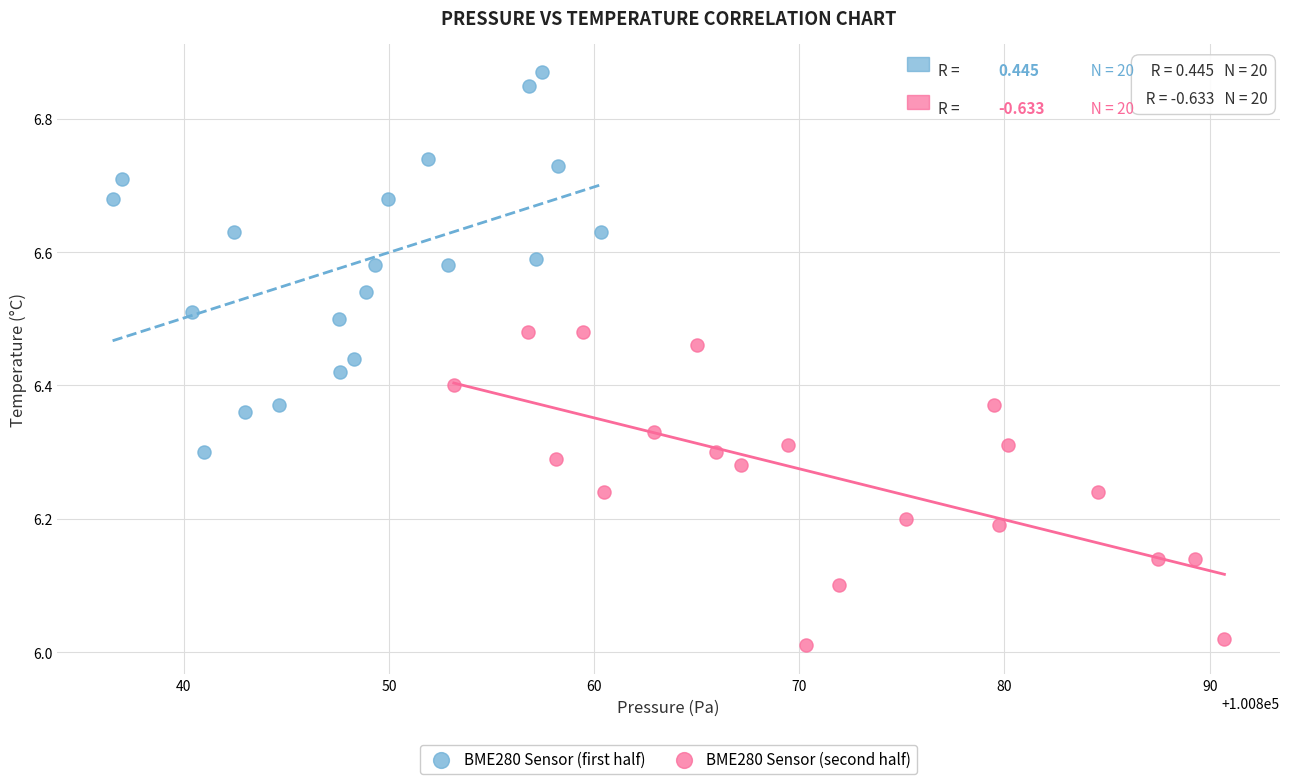

Which series contains the lowest Y value?

BME280 Sensor (second half)